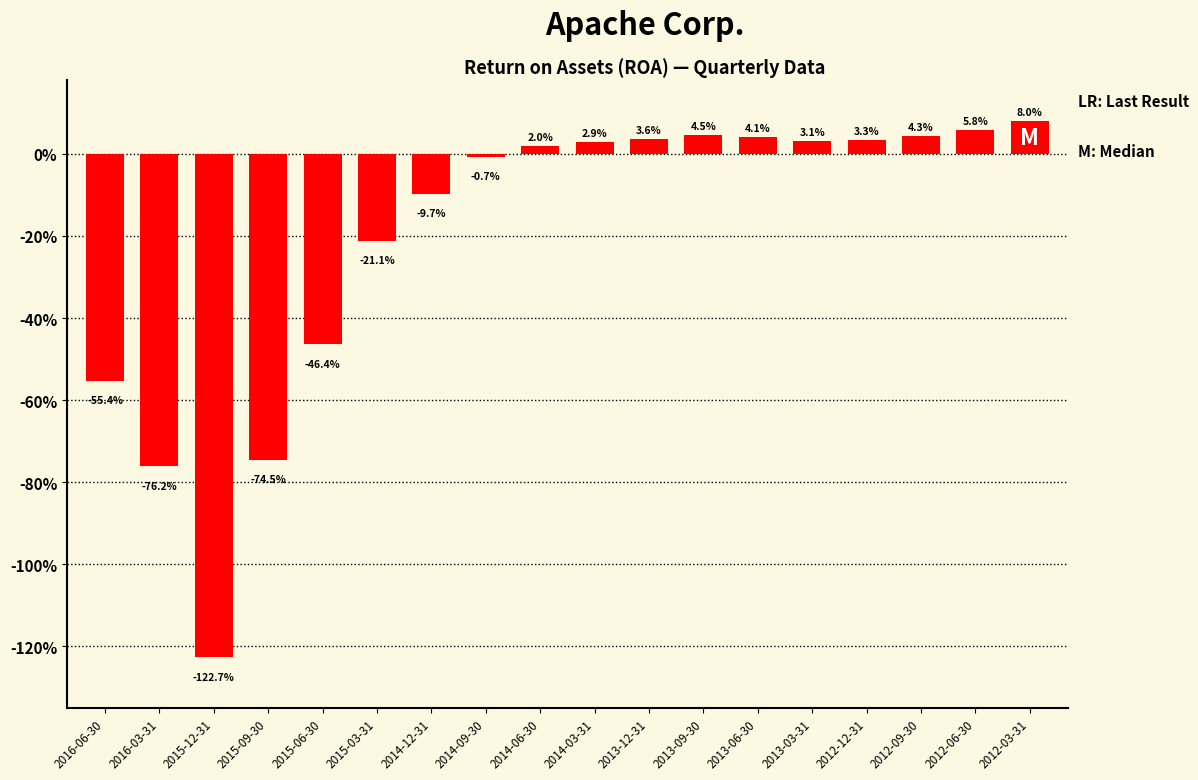

Reading left to right, extract all data points from this chart.

2016-06-30=-0.6	2016-03-31=-0.8	2015-12-31=-1.2	2015-09-30=-0.7	2015-06-30=-0.5	2015-03-31=-0.2	2014-12-31=-0.1	2014-09-30=-0.0	2014-06-30=0.0	2014-03-31=0.0	2013-12-31=0.0	2013-09-30=0.0	2013-06-30=0.0	2013-03-31=0.0	2012-12-31=0.0	2012-09-30=0.0	2012-06-30=0.1	2012-03-31=0.1